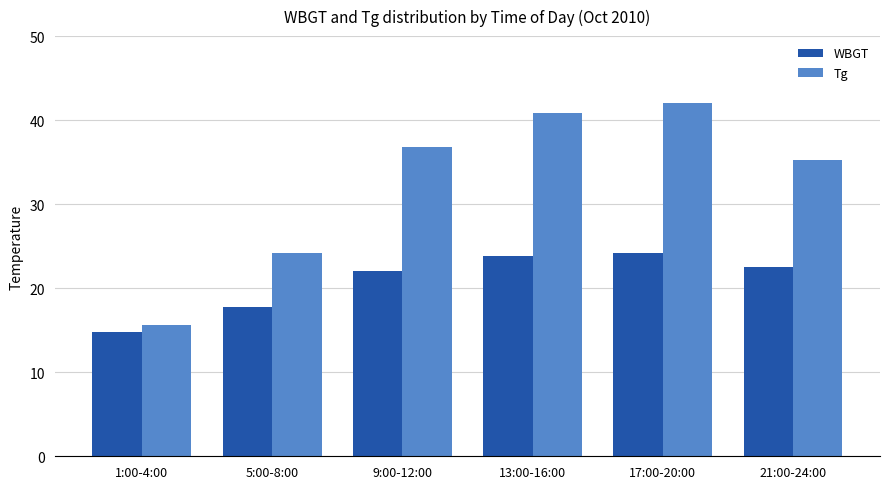

The value of Tg at 17:00-20:00 is 42.0. True or false?

True